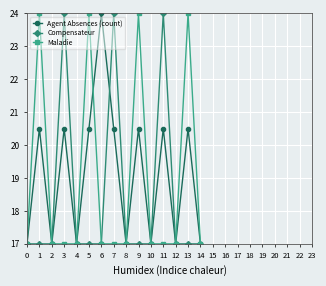

List the series in order of their overall mean, highest first.

Agent Absences (count), Maladie, Compensateur